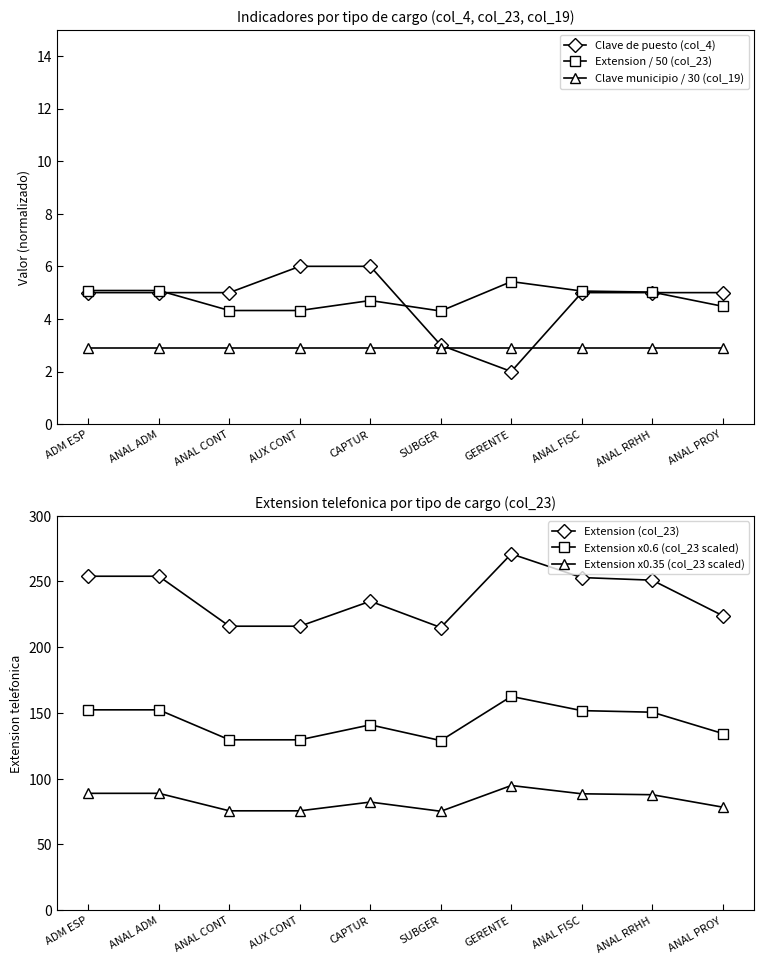

What are all the series names shown in the legend?

Clave de puesto (col_4), Extension / 50 (col_23), Clave municipio / 30 (col_19), Extension (col_23), Extension x0.6 (col_23 scaled), Extension x0.35 (col_23 scaled)